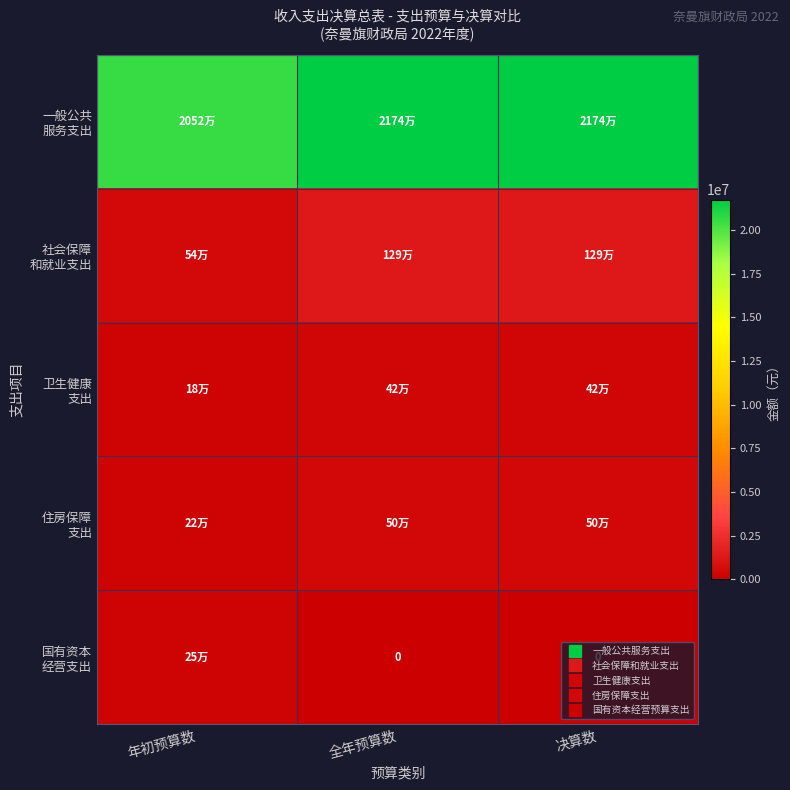

How many distinct data groups are displayed?

5